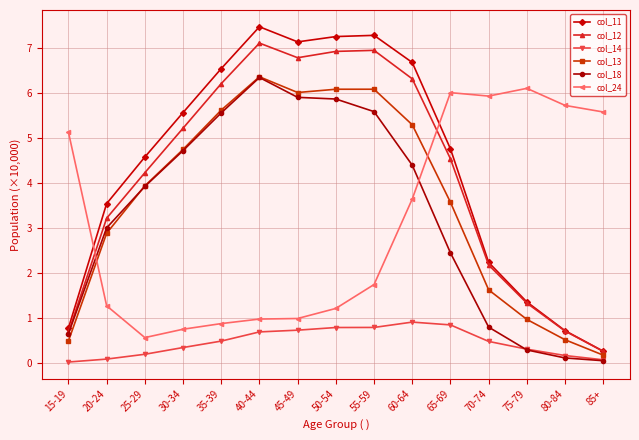

What is the total value across all series at 60-64?

27.2